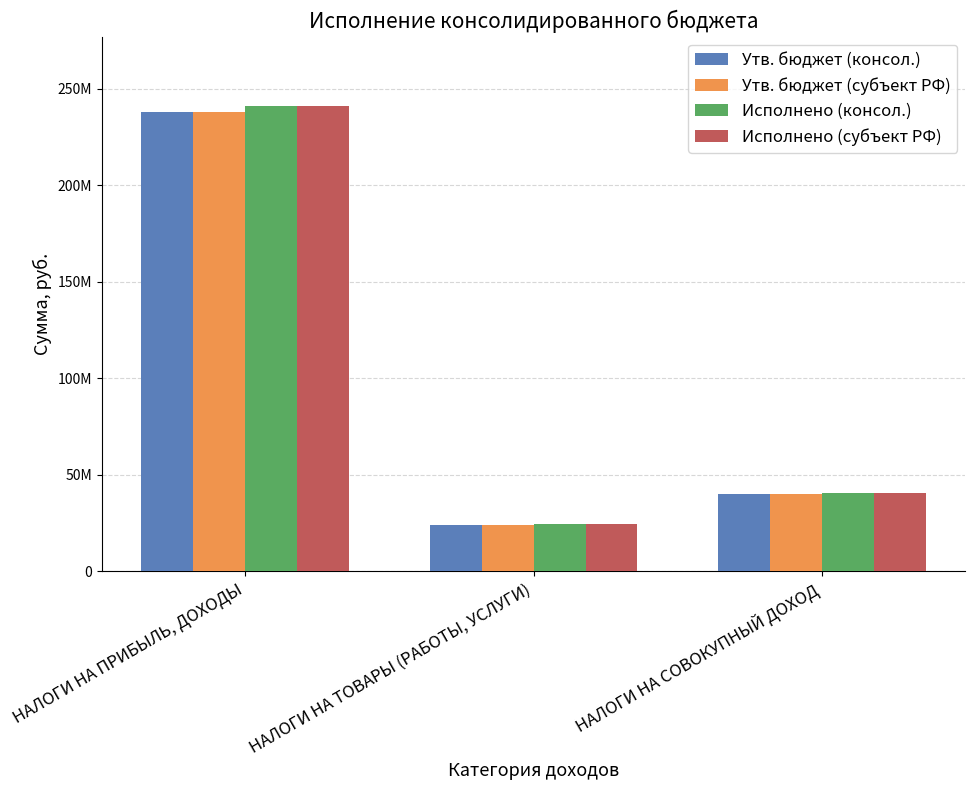

What is the label of the 2nd bar from the left?

НАЛОГИ НА ТОВАРЫ (РАБОТЫ, УСЛУГИ)